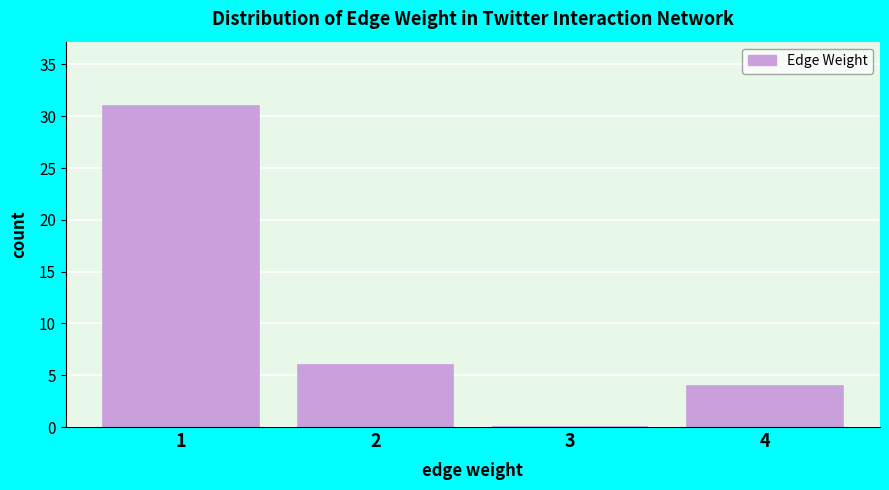

Reading right to left, what are all the values shown in this chart?

4=4	3=0	2=6	1=31